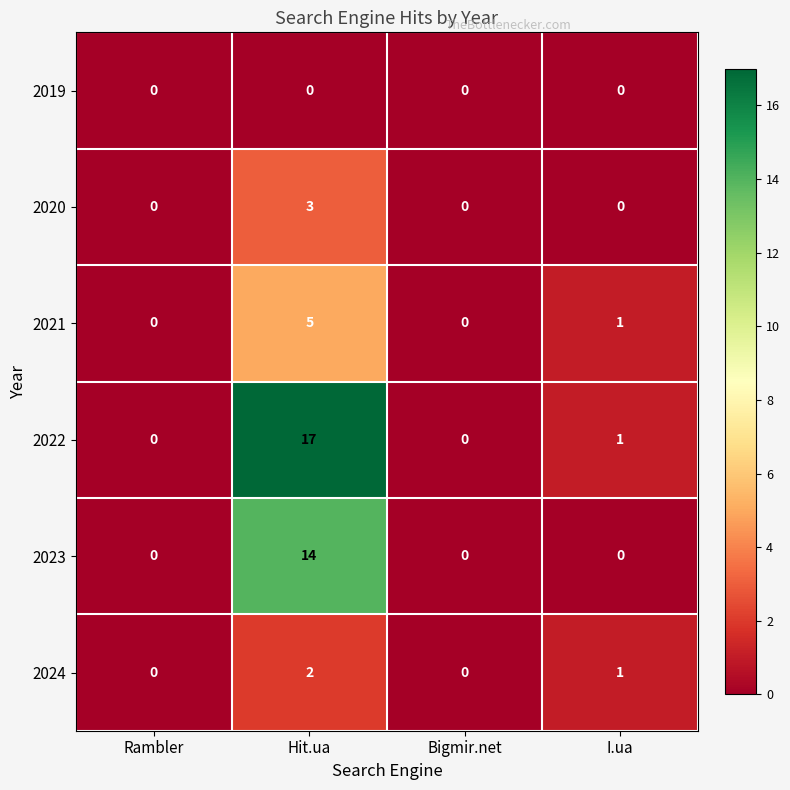

Rank the series at Hit.ua from lowest to highest value.

2019, 2024, 2020, 2021, 2023, 2022